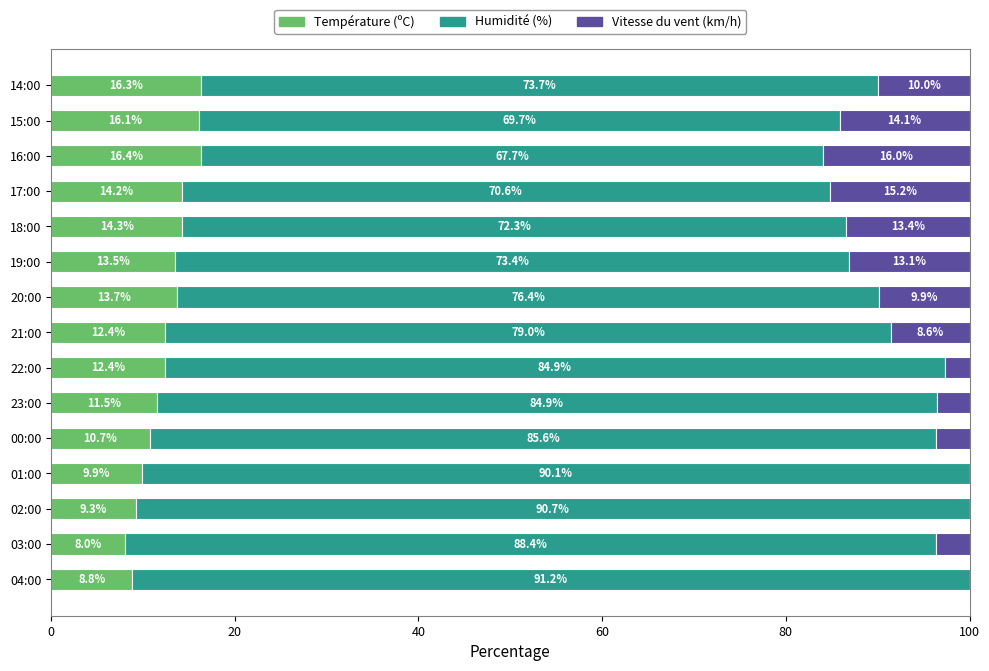

What value does the Température (ºC) series have at 23:00?

11.5